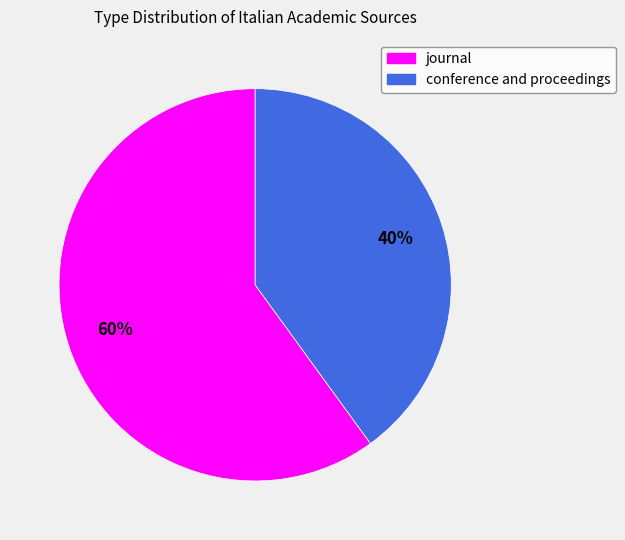

Combined, do journal and conference and proceedings account for over 50%?

Yes